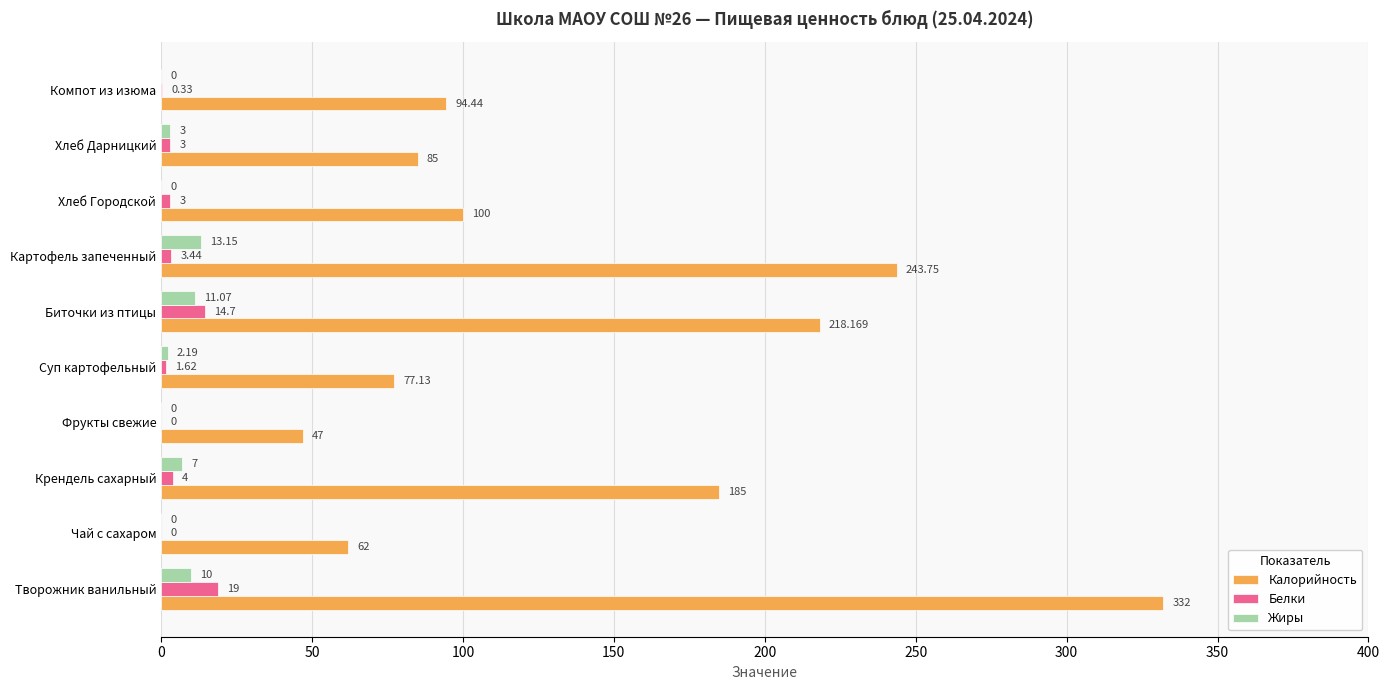

Is the value of Калорийность at Фрукты свежие greater than the value of Белки at Компот из изюма?

Yes